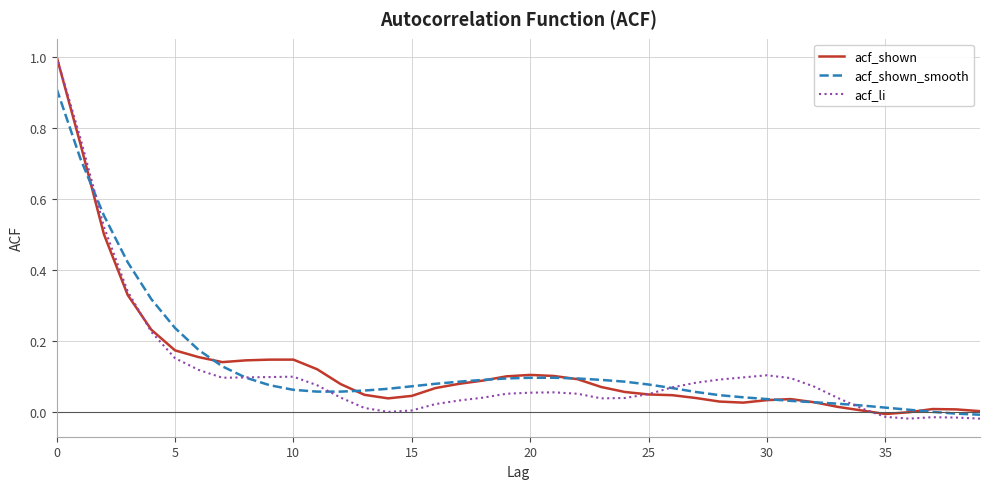

Which series has the widest spread of values?

acf_li